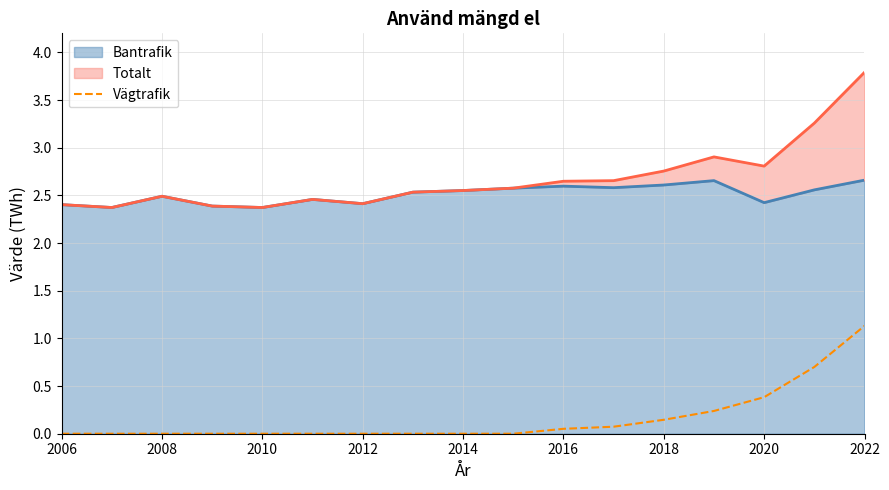

Is it true that the value at 2008 is -0.4?

False